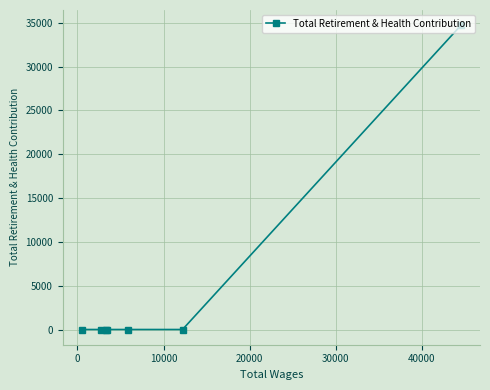

What is the greatest value displayed?

34726